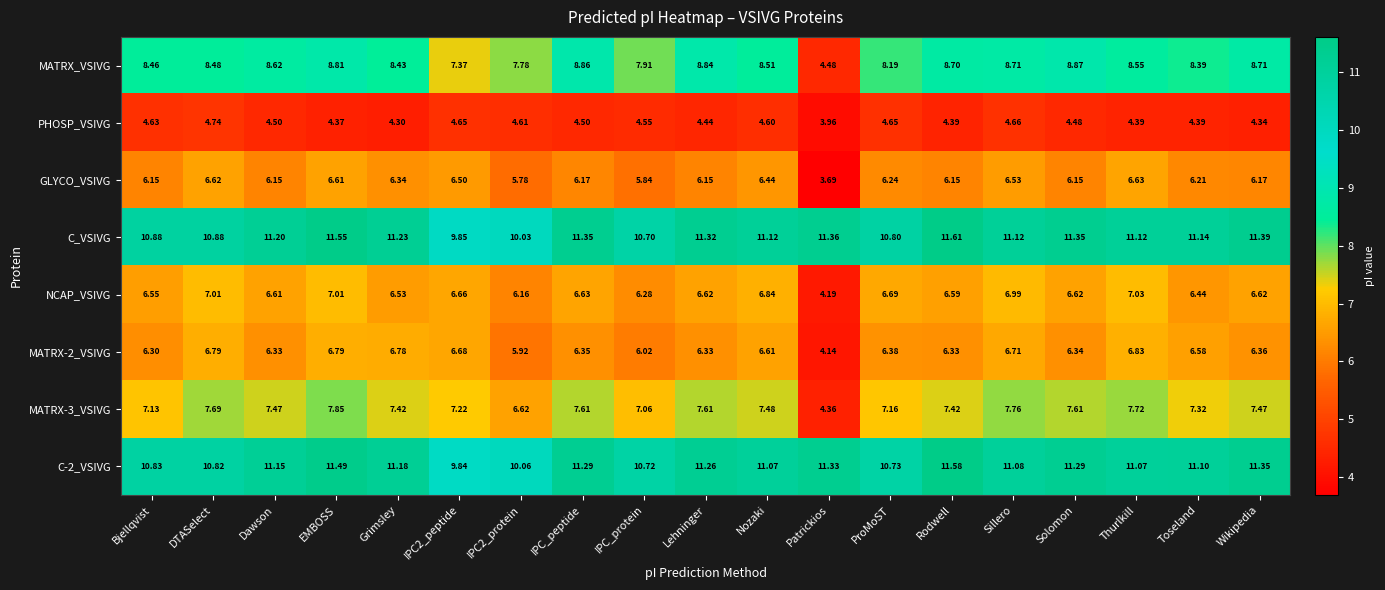

List the series in order of their peak value, lowest first.

PHOSP_VSIVG, GLYCO_VSIVG, MATRX-2_VSIVG, NCAP_VSIVG, MATRX-3_VSIVG, MATRX_VSIVG, C-2_VSIVG, C_VSIVG